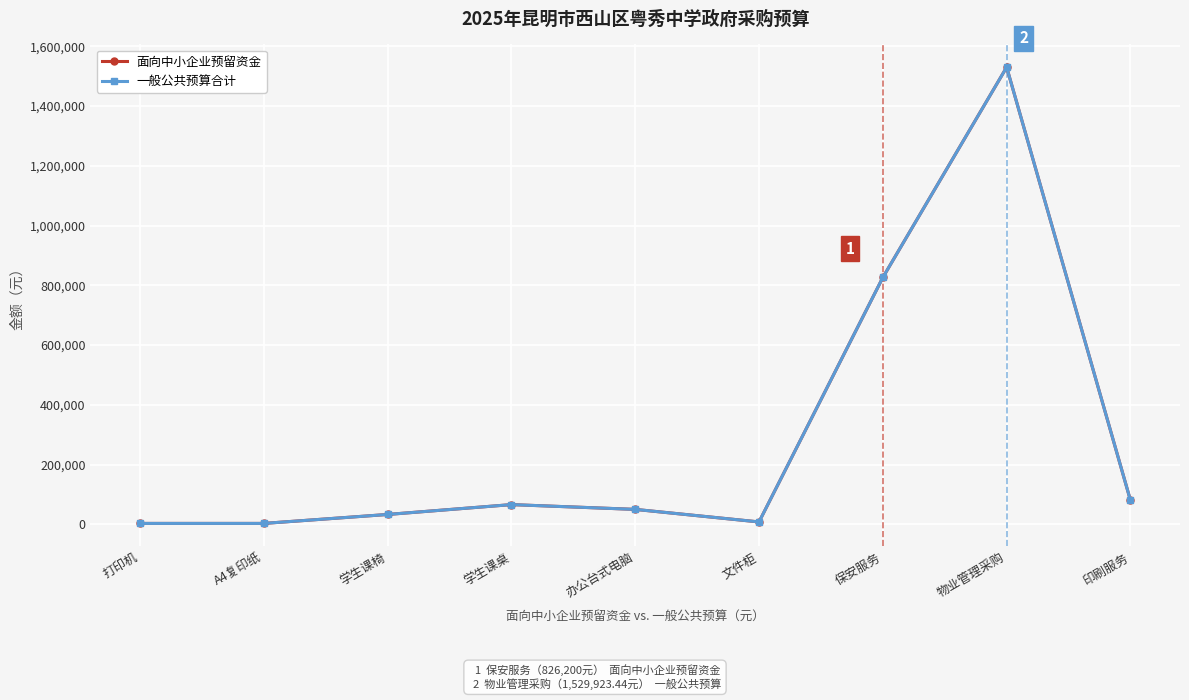

How many interior local valleys does the 面向中小企业预留资金 series have?

1